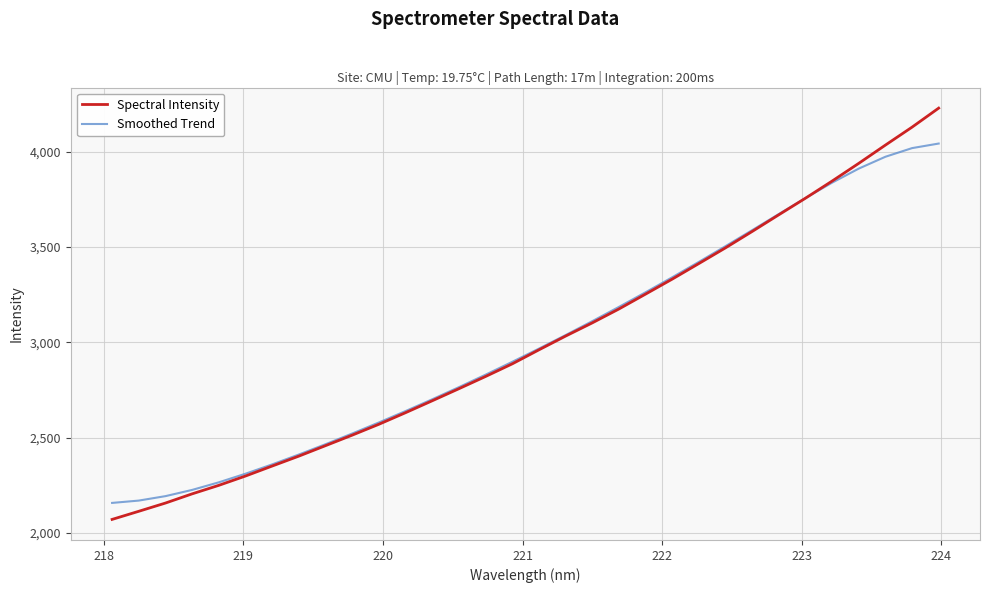

Which series has the widest spread of values?

Spectral Intensity